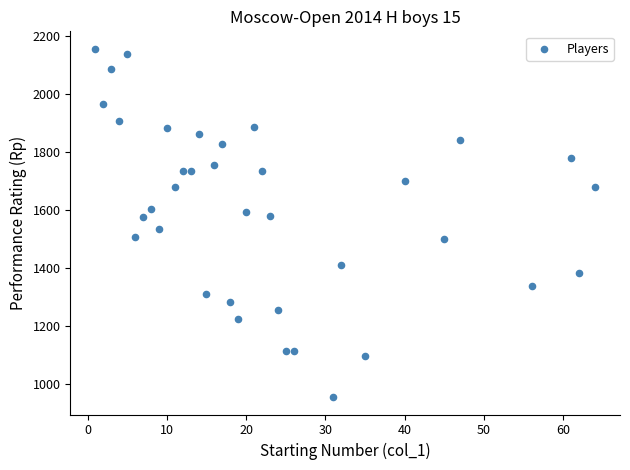

What is the range of X values (max minus min)?

63